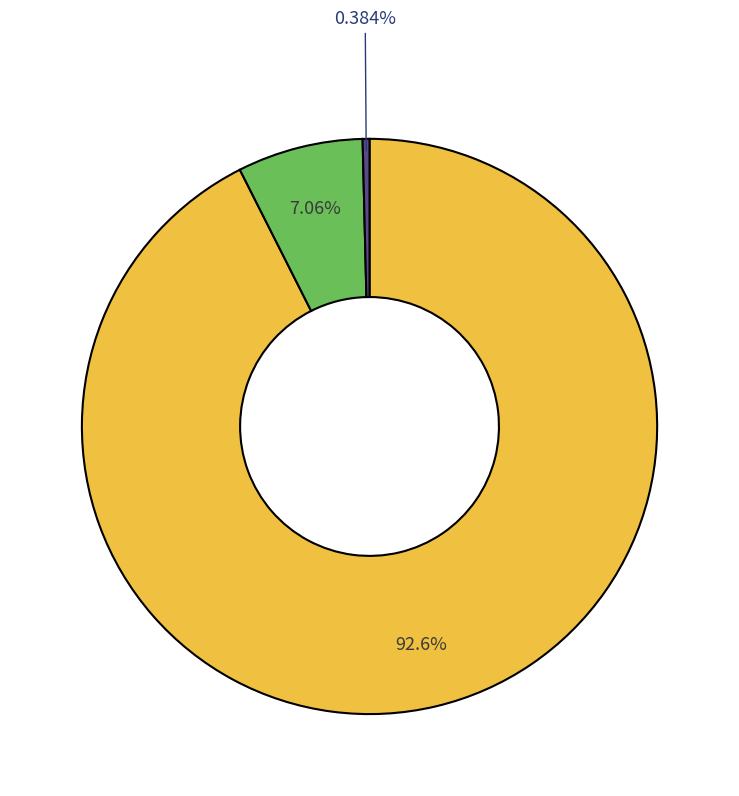

How many slices are in this pie chart?

3